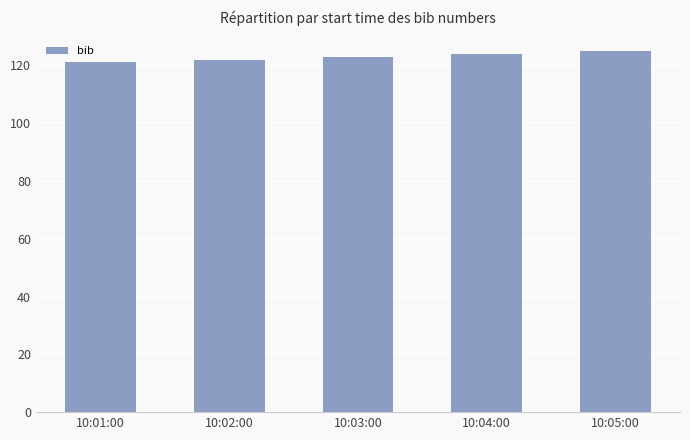

What is the maximum value shown in the chart?

125